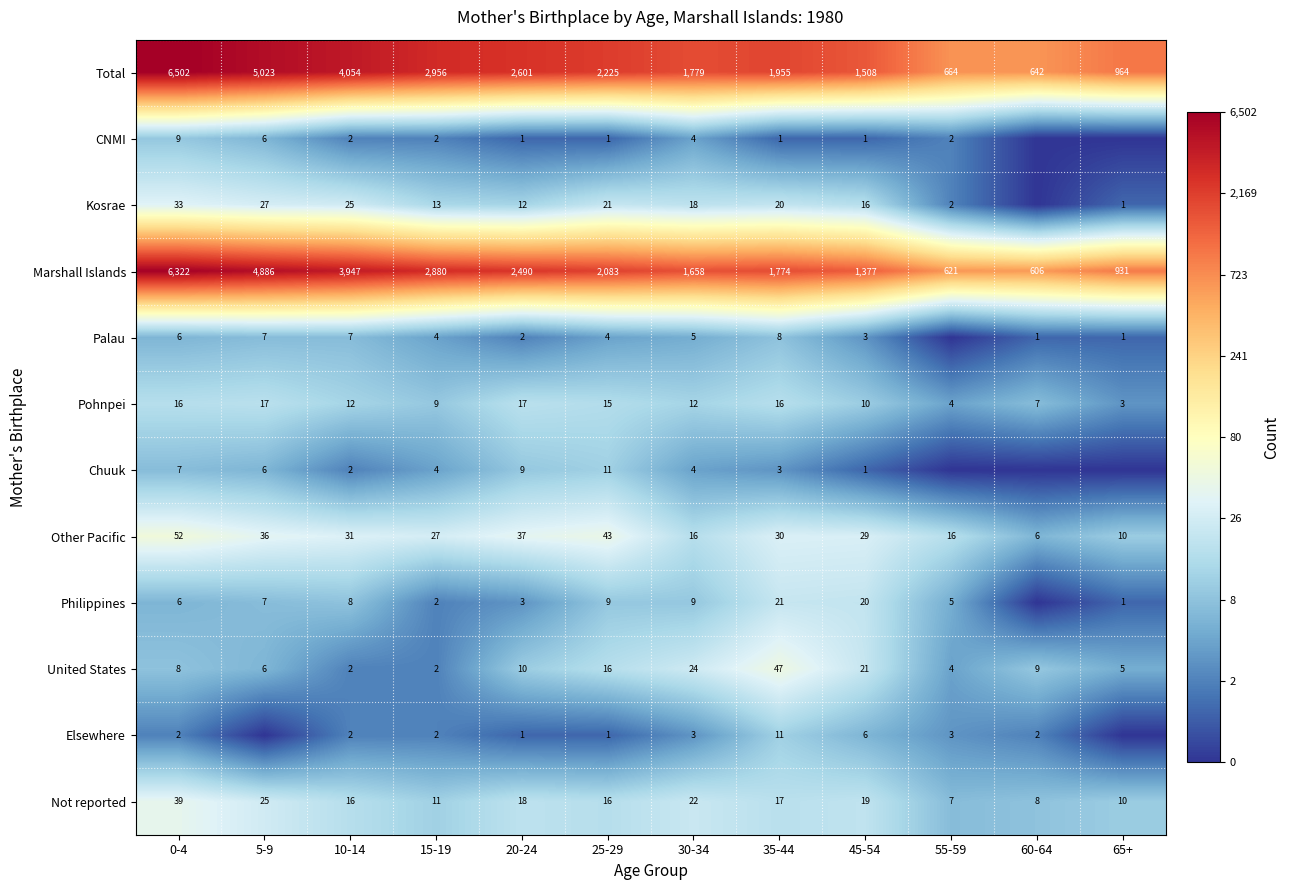

What is the spread (max minus min) of values at 15-19?

2954